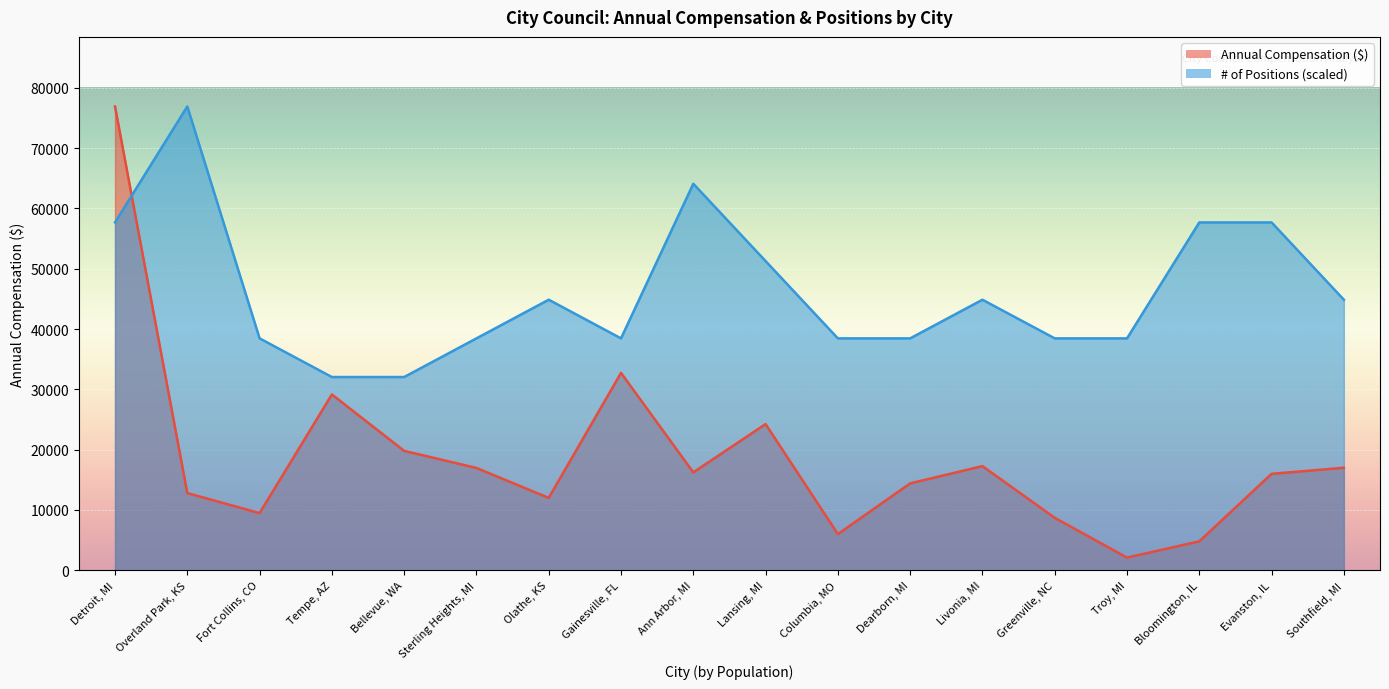

What is the minimum value for # of Positions?

32041.7